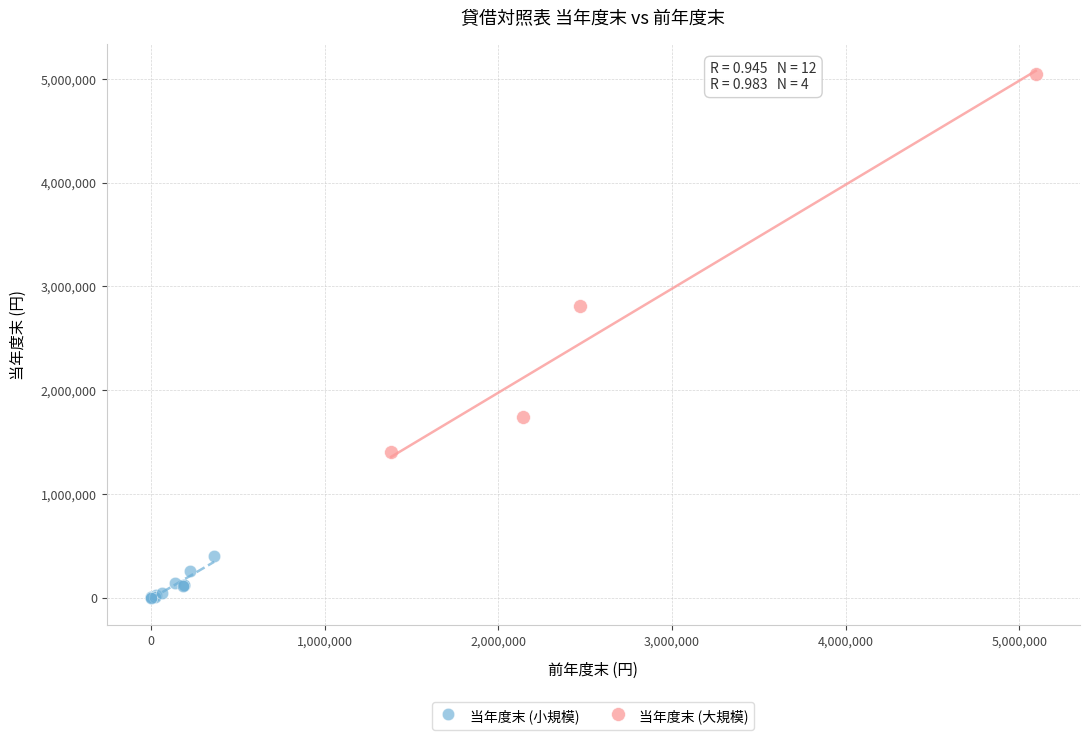

What are all the series names shown in the legend?

当年度末 (小規模), 当年度末 (大規模)